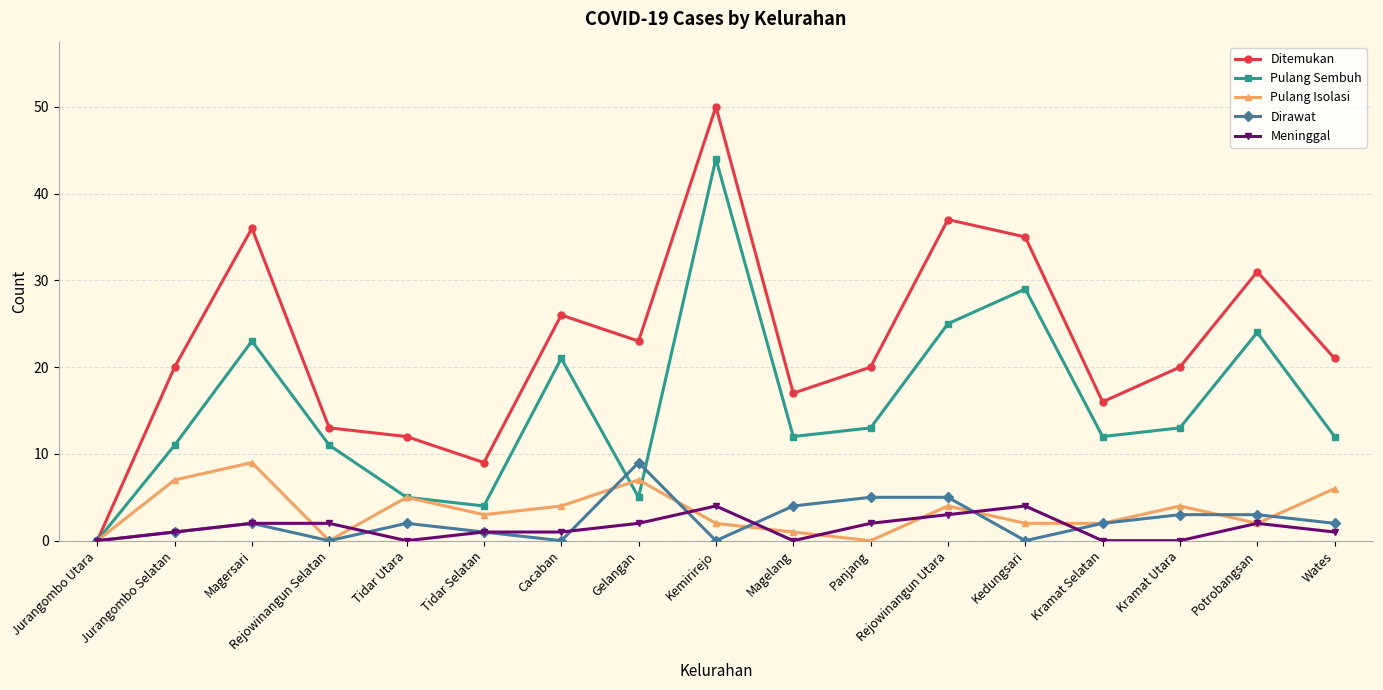

Which series has the widest spread of values?

Ditemukan